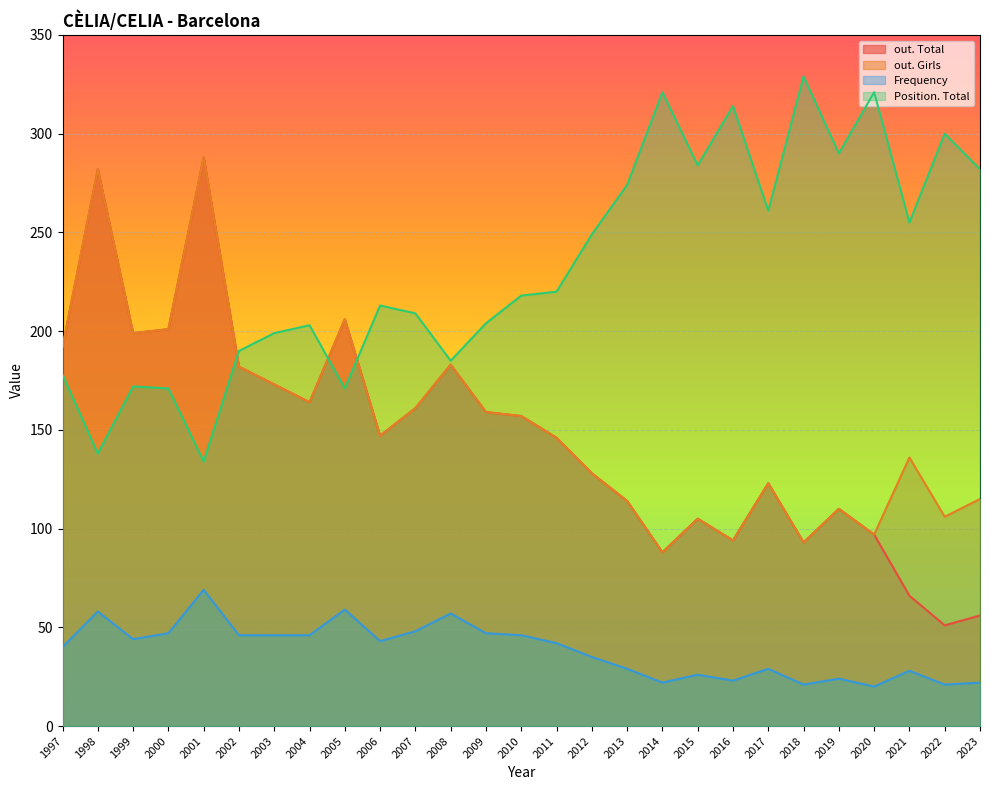

What is the total value across all series at 1997?

602